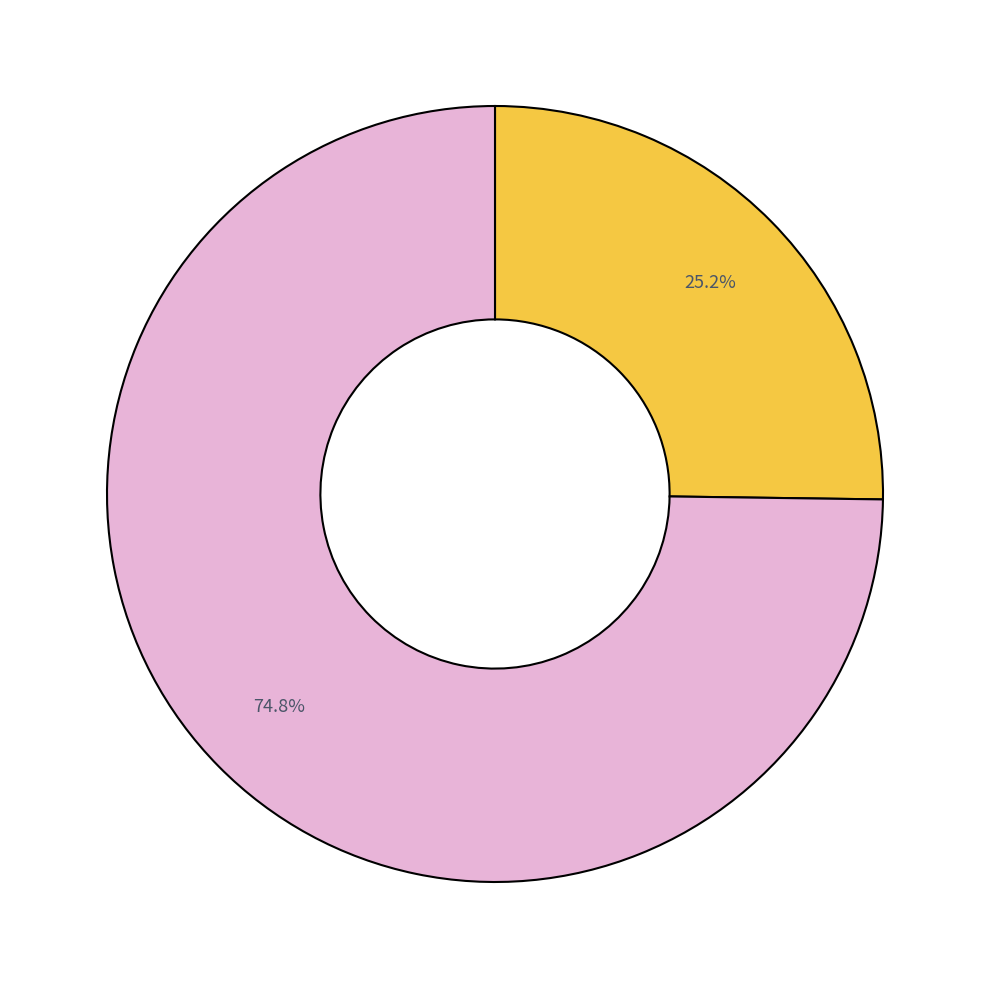

Is there a majority slice in this chart?

Yes